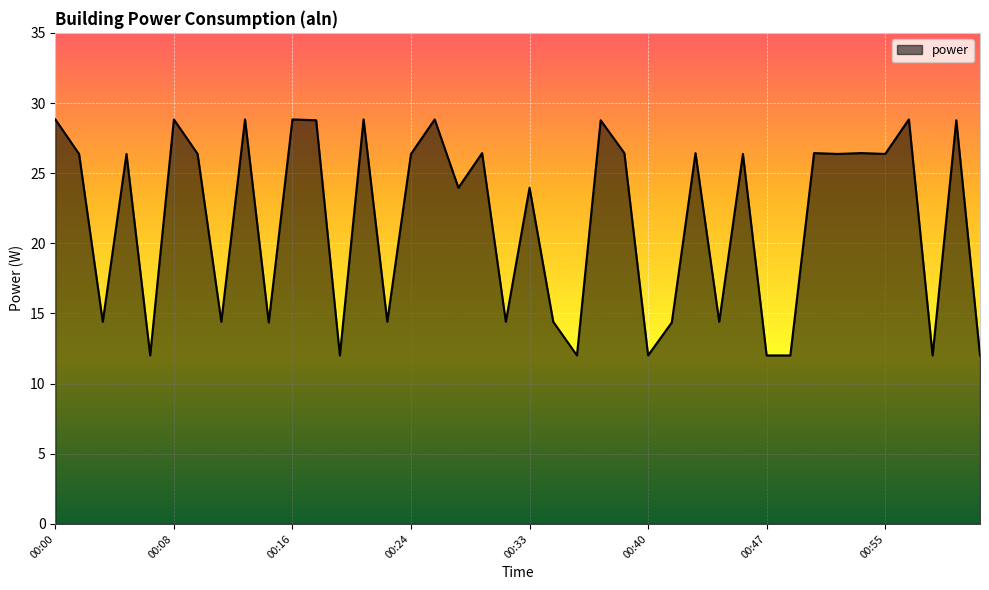

How many lines are shown in the chart?

1